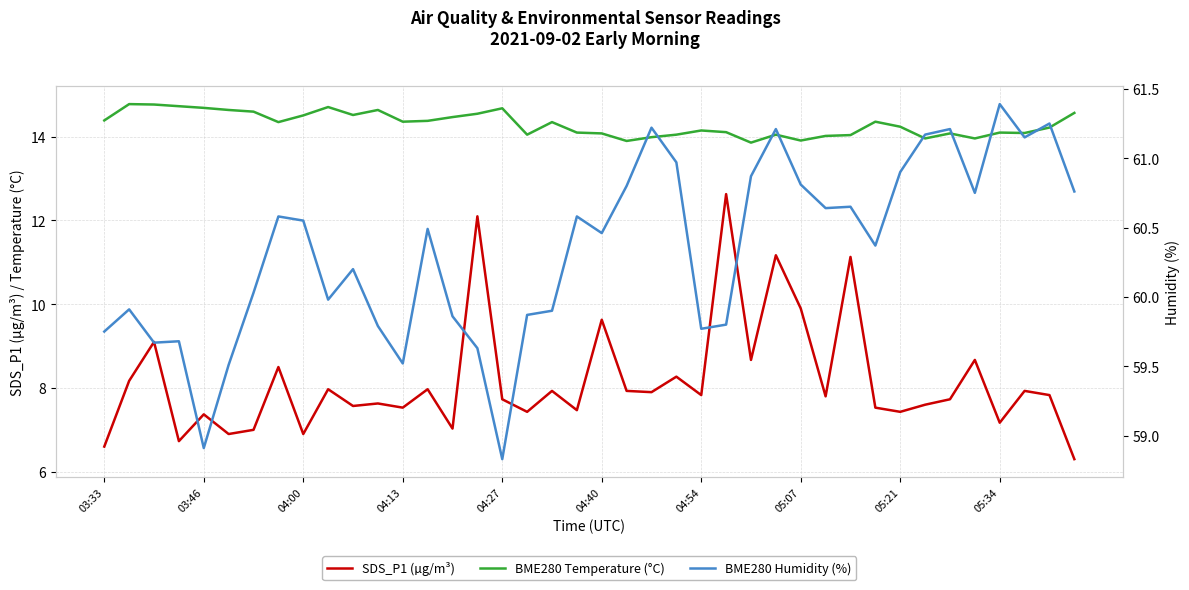

True or false: SDS_P1 (µg/m³) has more than 2 points higher than both neighbors.

True